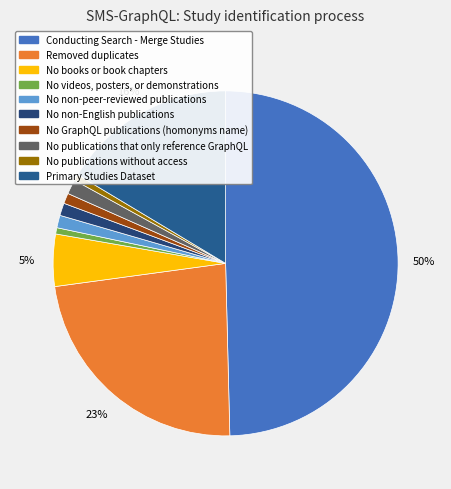

To the nearest percent, what portion does No GraphQL publications (homonyms name) represent?

1%